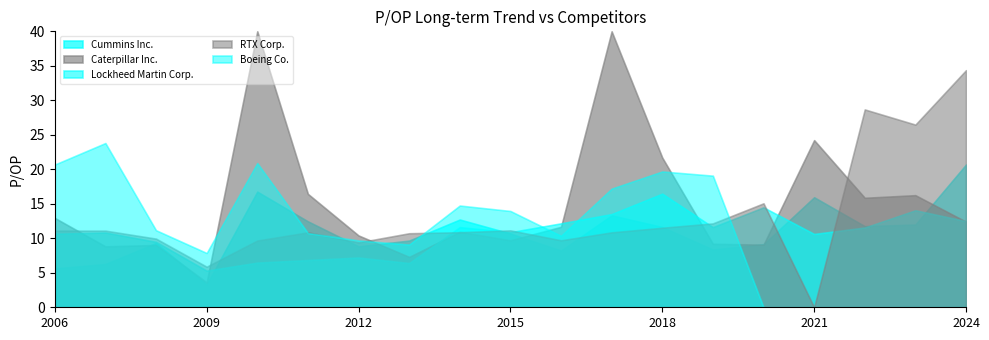

Which label corresponds to the largest value in the chart?

2017-02-13